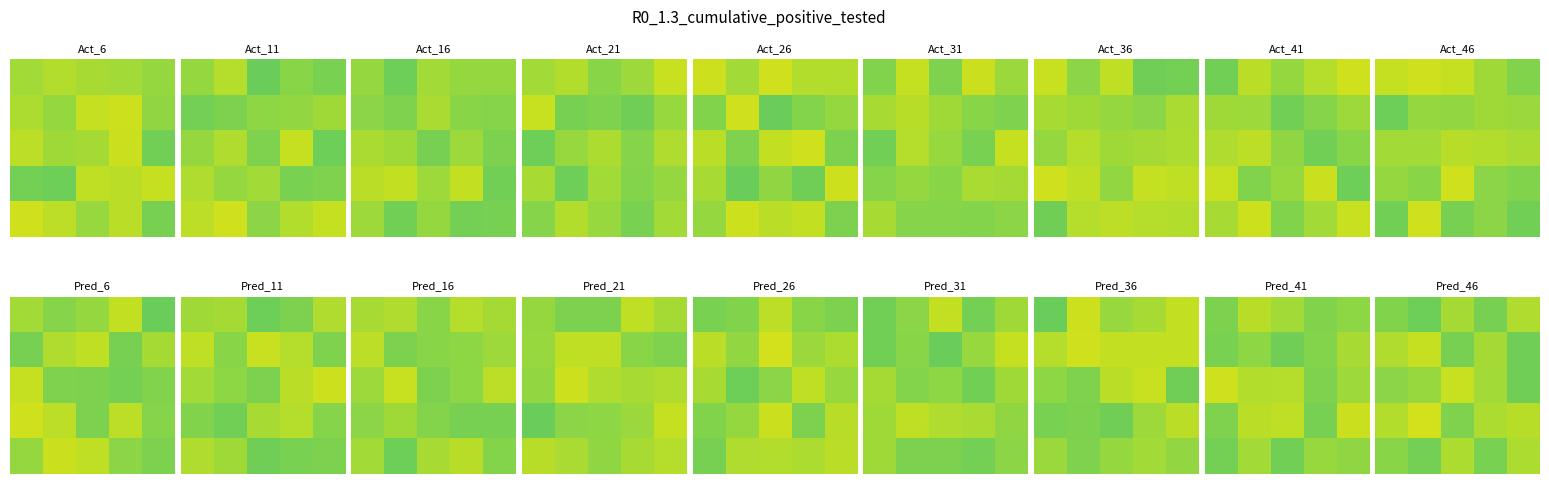

Between 2 and 1, which is larger?

2